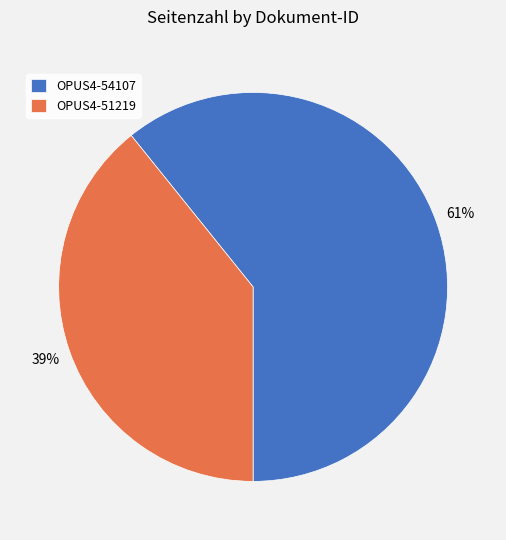

Which category has the biggest portion of the pie?

OPUS4-54107